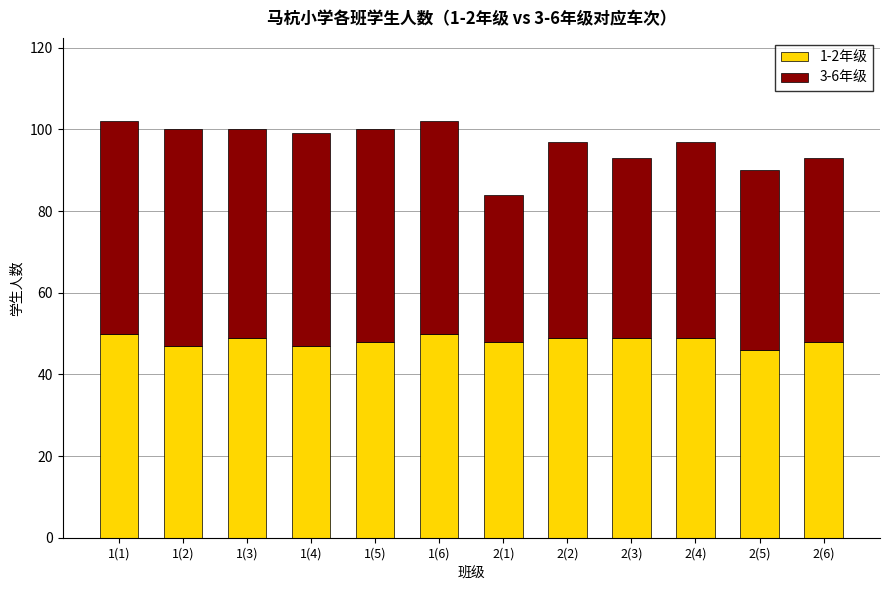

True or false: 1-2年级 has a value of 49 at 2(4).

True